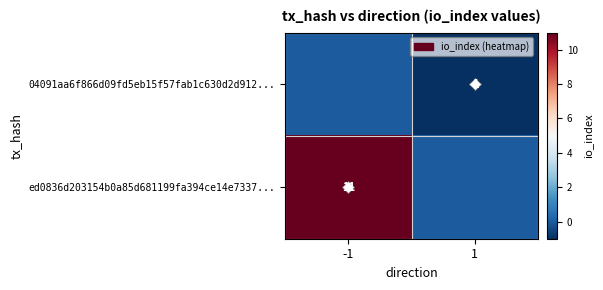

What is the difference between the ed0836d203154b0a85d681199fa394ce14e7337... values at 1 and -1?

11